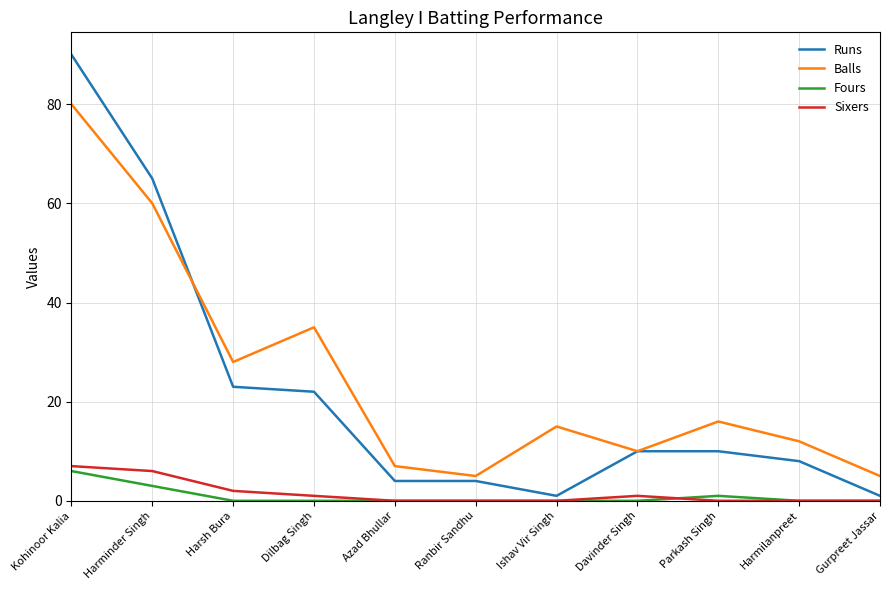

True or false: Fours has more than 0 points higher than both neighbors.

True